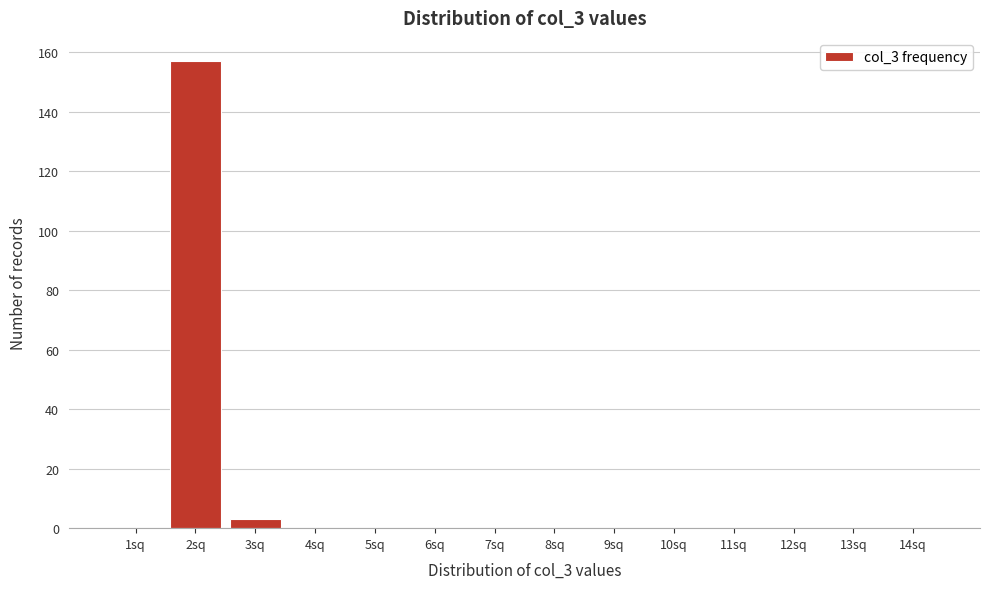

Reading right to left, transcribe all the data shown in this chart.

14sq=0	13sq=0	12sq=0	11sq=0	10sq=0	9sq=0	8sq=0	7sq=0	6sq=0	5sq=0	4sq=0	3sq=3	2sq=157	1sq=0